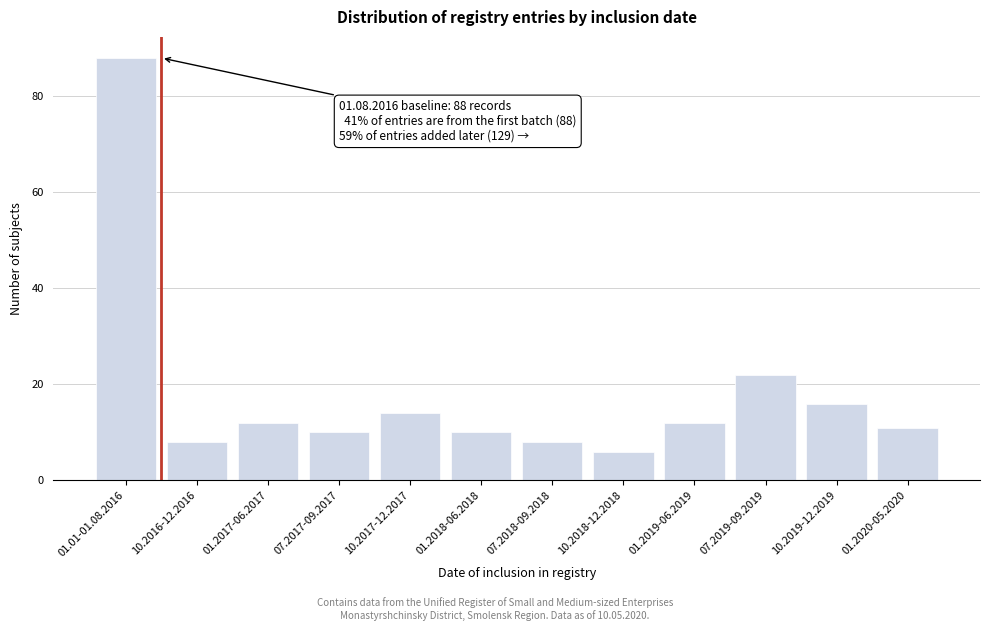

Reading left to right, transcribe all the data shown in this chart.

01.01-01.08.2016=88	10.2016-12.2016=8	01.2017-06.2017=12	07.2017-09.2017=10	10.2017-12.2017=14	01.2018-06.2018=10	07.2018-09.2018=8	10.2018-12.2018=6	01.2019-06.2019=12	07.2019-09.2019=22	10.2019-12.2019=16	01.2020-05.2020=11